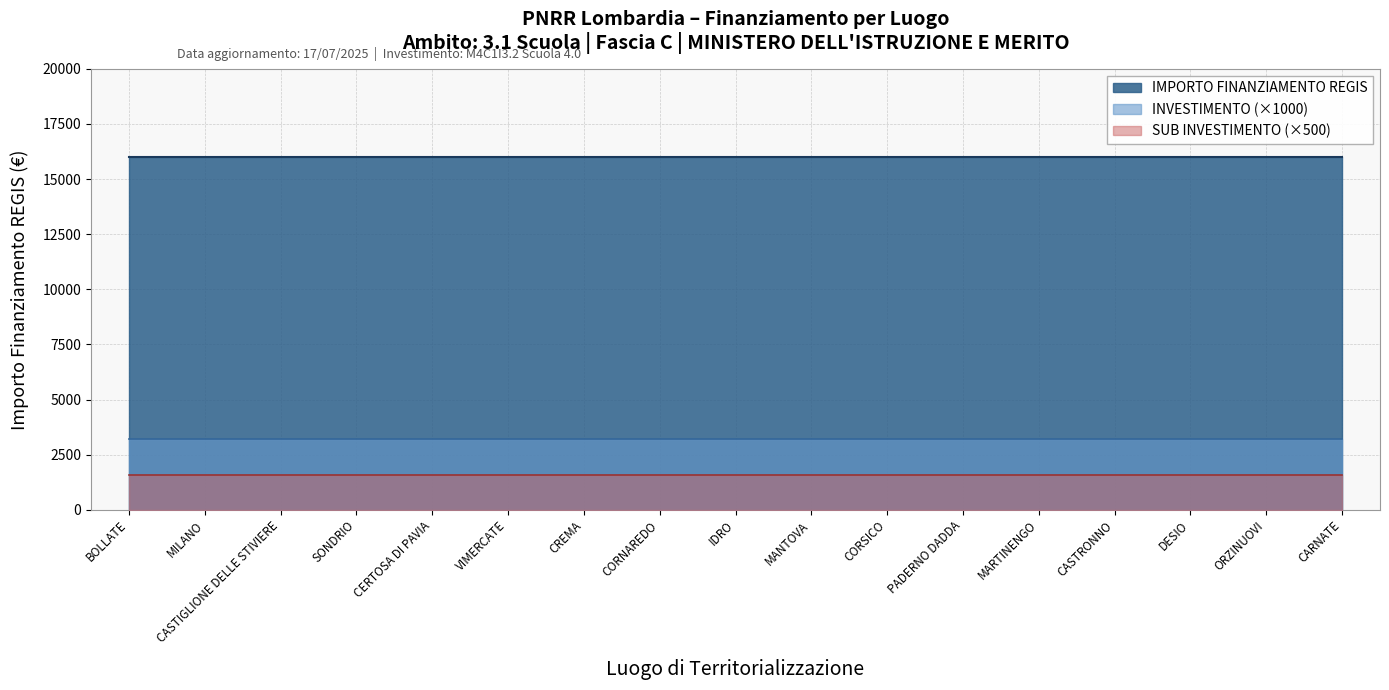

True or false: M4C1 and 3.1 Scuola cross at least once.

False